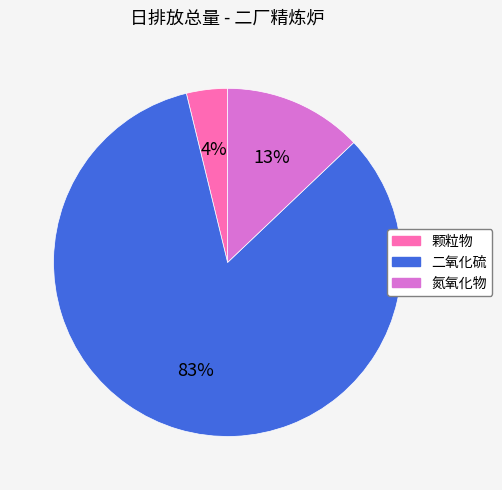

True or false: 颗粒物 accounts for 4% of the total.

True